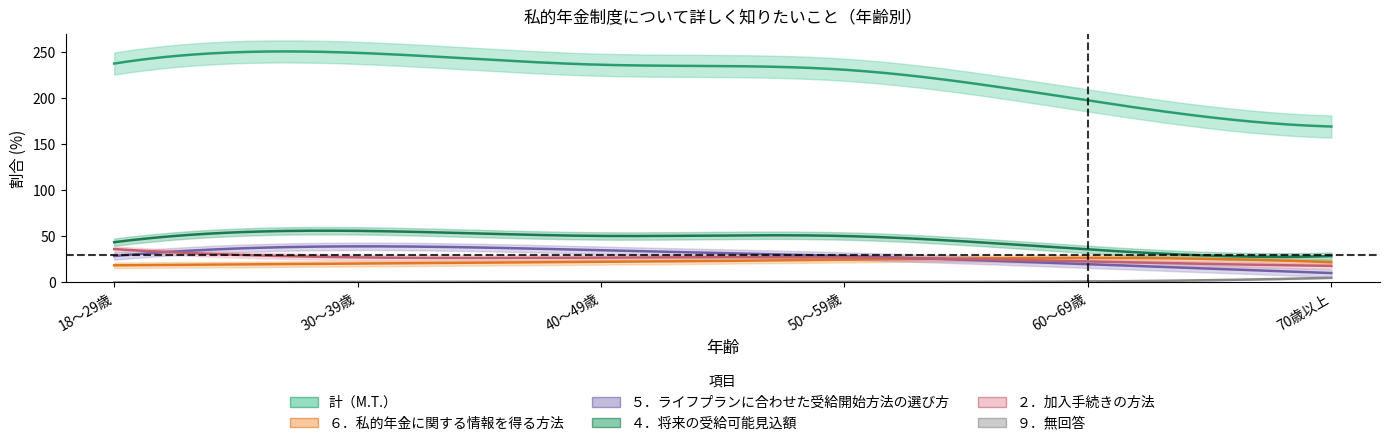

At which category is the sum across all series the highest?

30～39歳